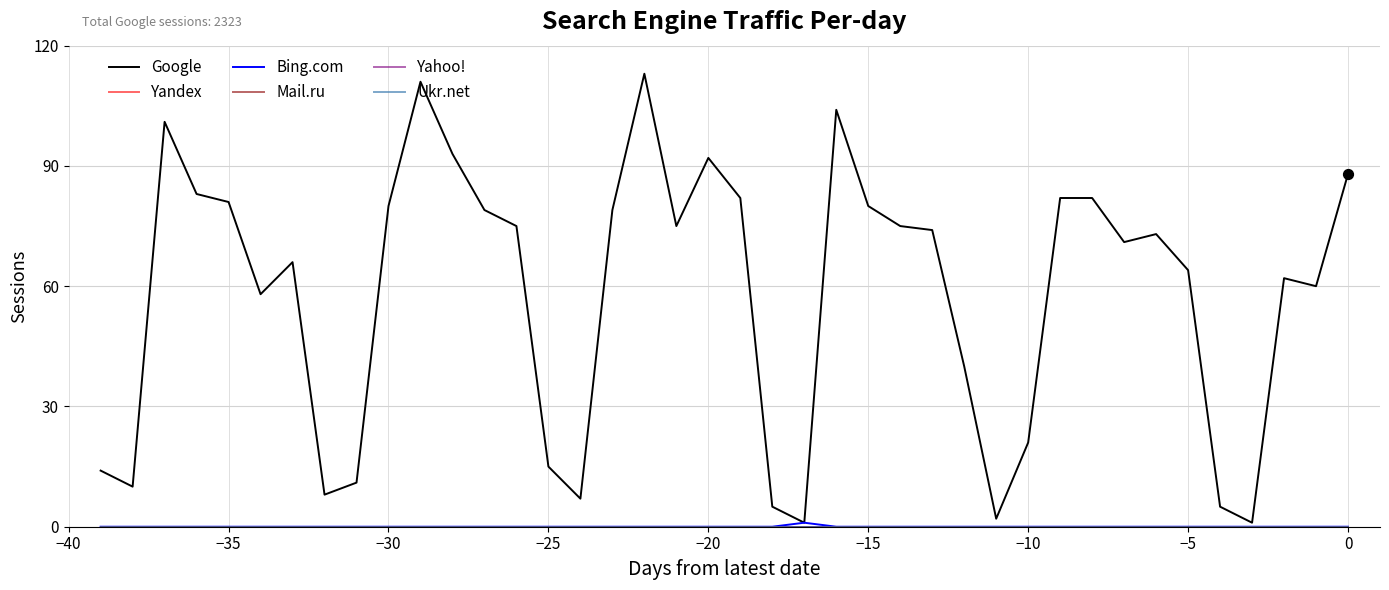

At how many categories does at least one series exceed 110?

2